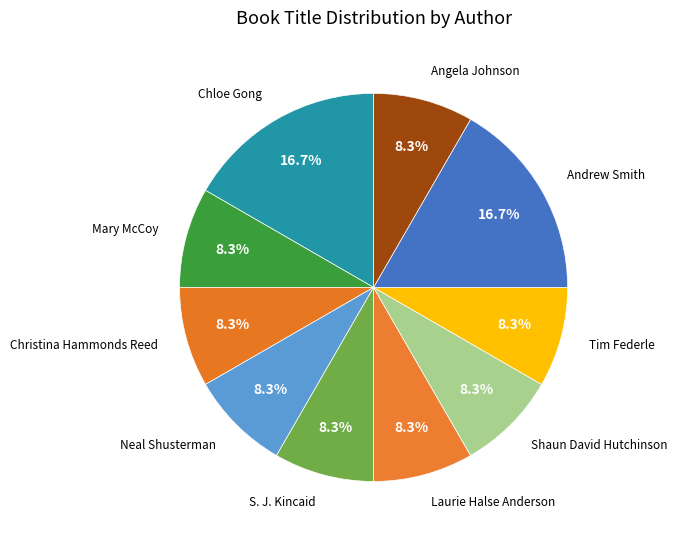

What portion of the pie excludes Mary McCoy?

91.7%